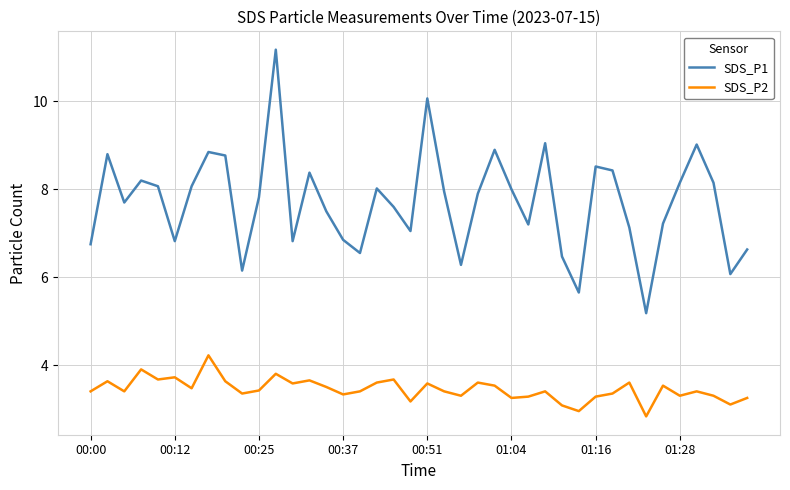

What is the average value of the SDS_P2 series?

3.4